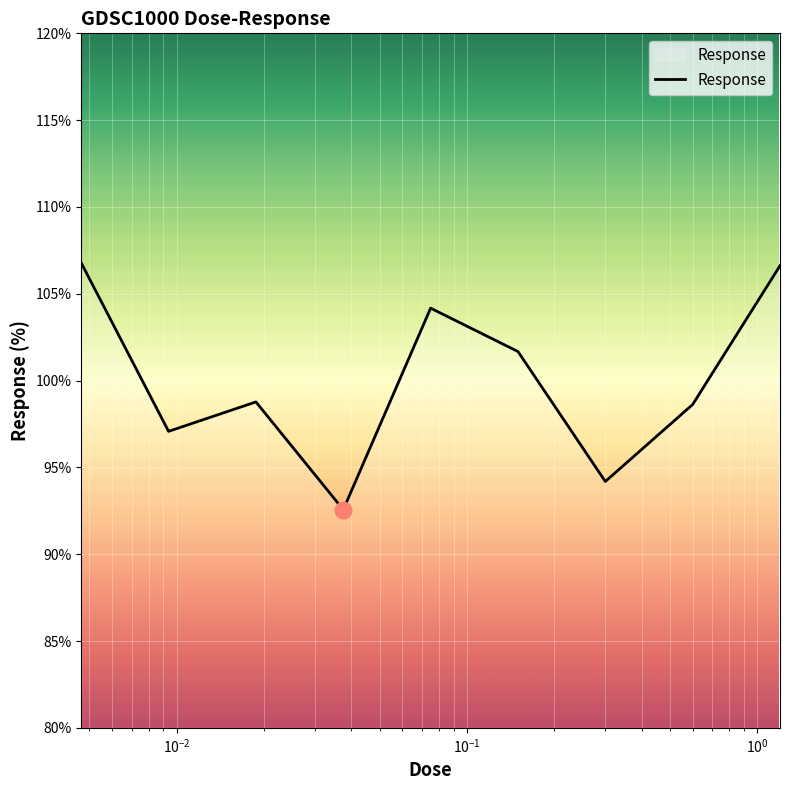

What is the smallest value displayed?

92.6